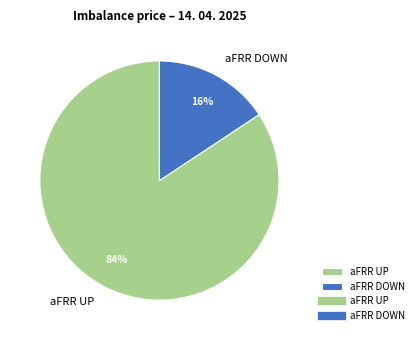

What is the smallest slice in the pie chart?

aFRR DOWN